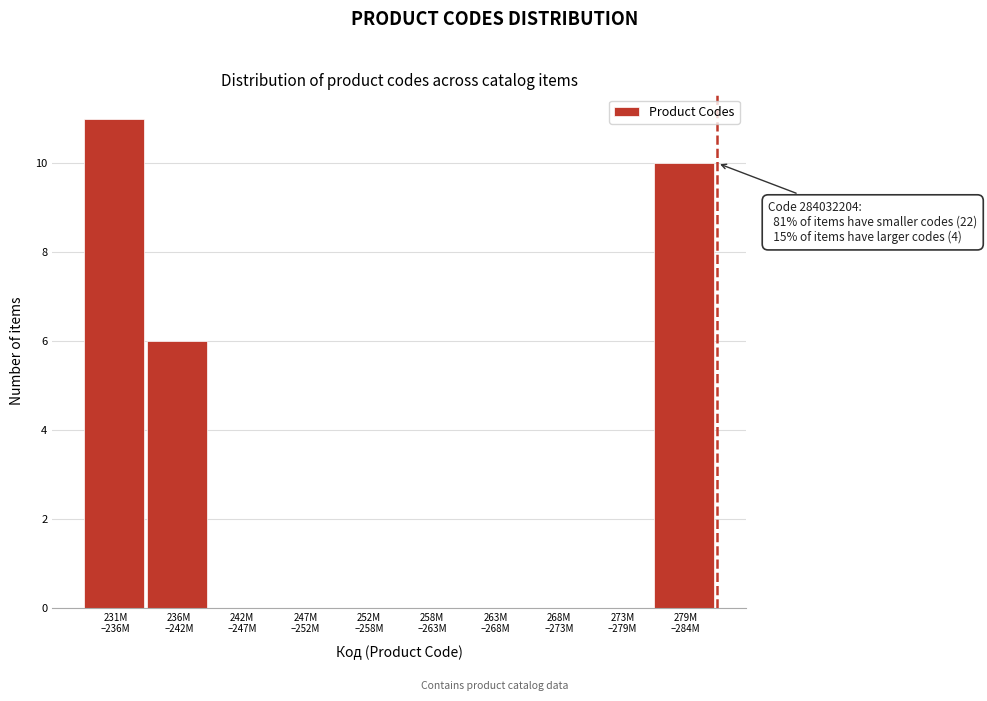

What is the maximum value shown in the chart?

11